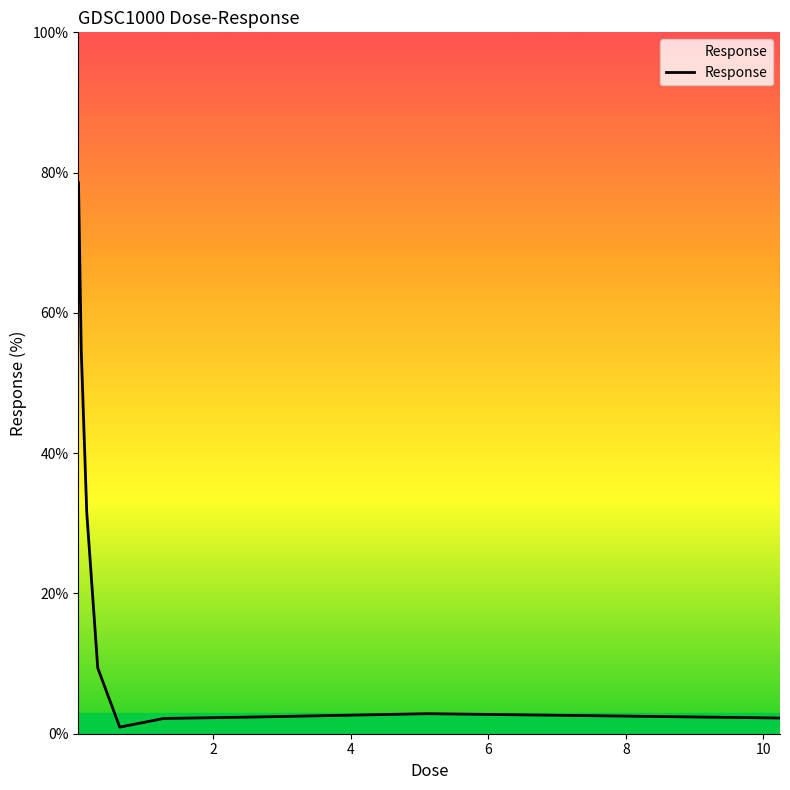

What is the difference between the maximum and minimum values?

77.6